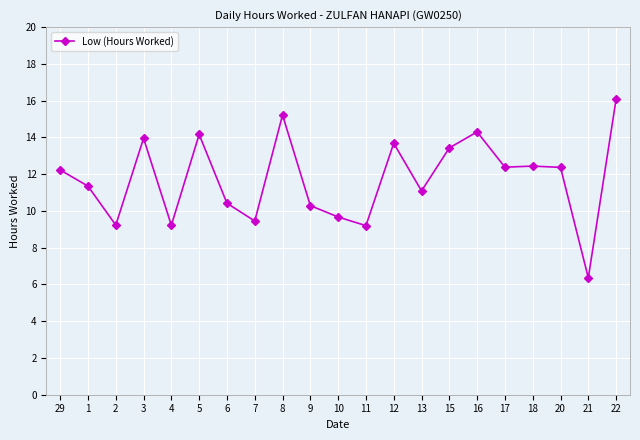

What is the value of the 3rd point from the left?

9.2